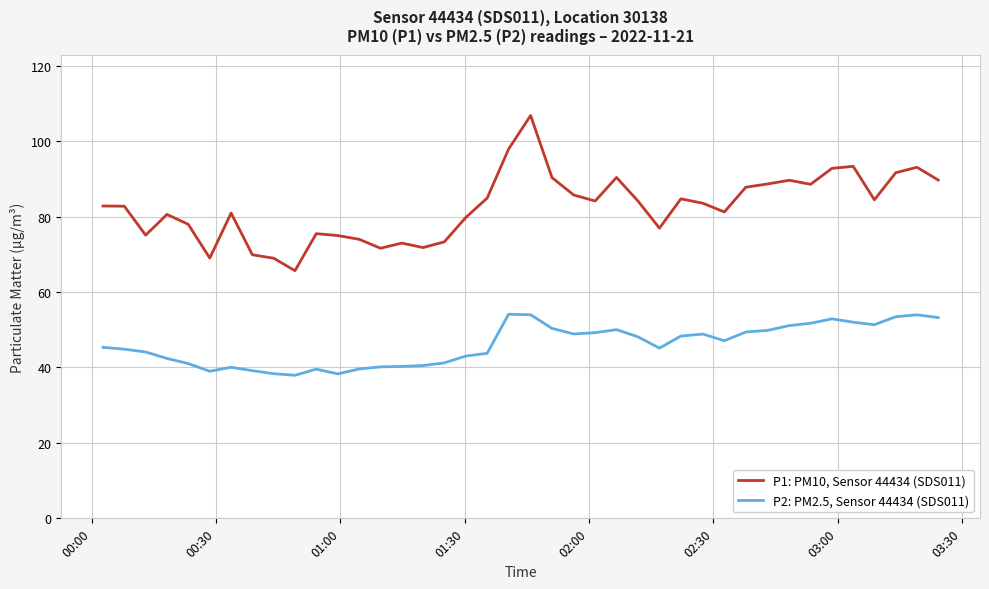

True or false: P1: PM10, Sensor 44434 (SDS011) and P2: PM2.5, Sensor 44434 (SDS011) intersect in this chart.

False